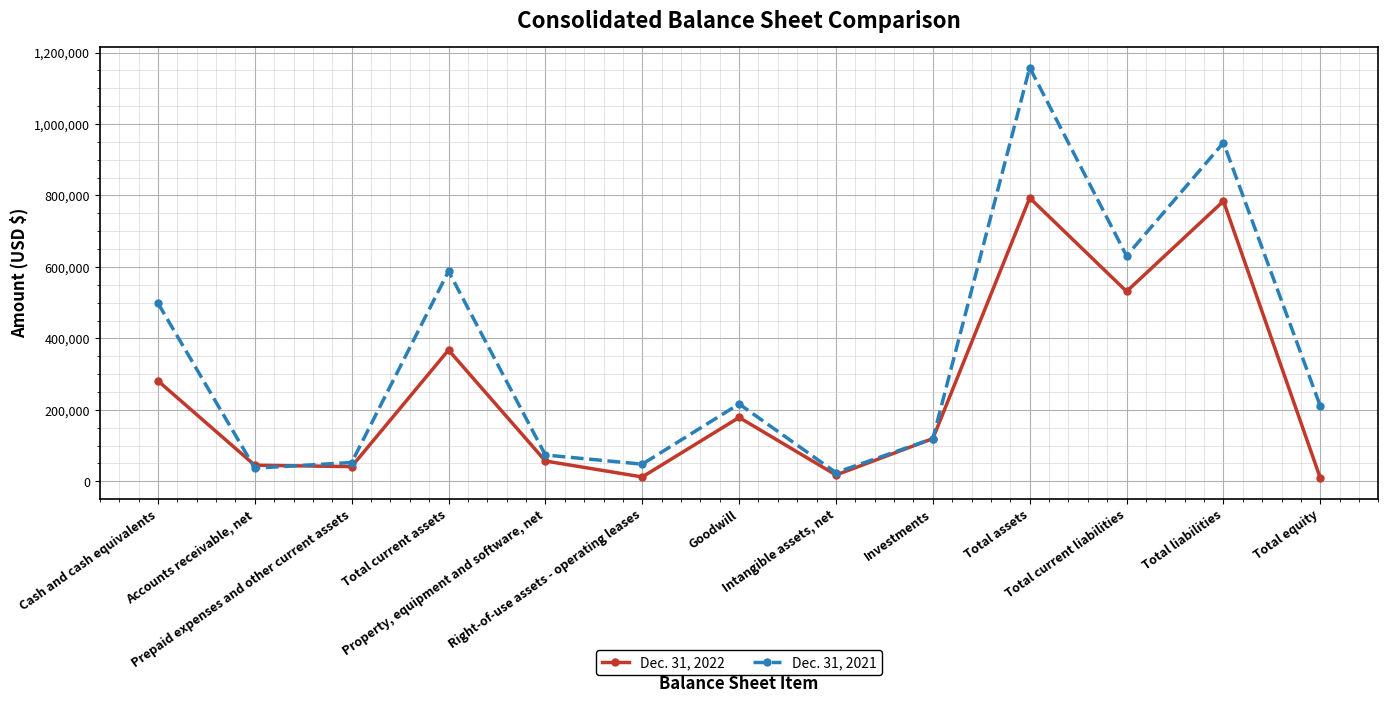

What is the average value of the Dec. 31, 2022 series?

249008